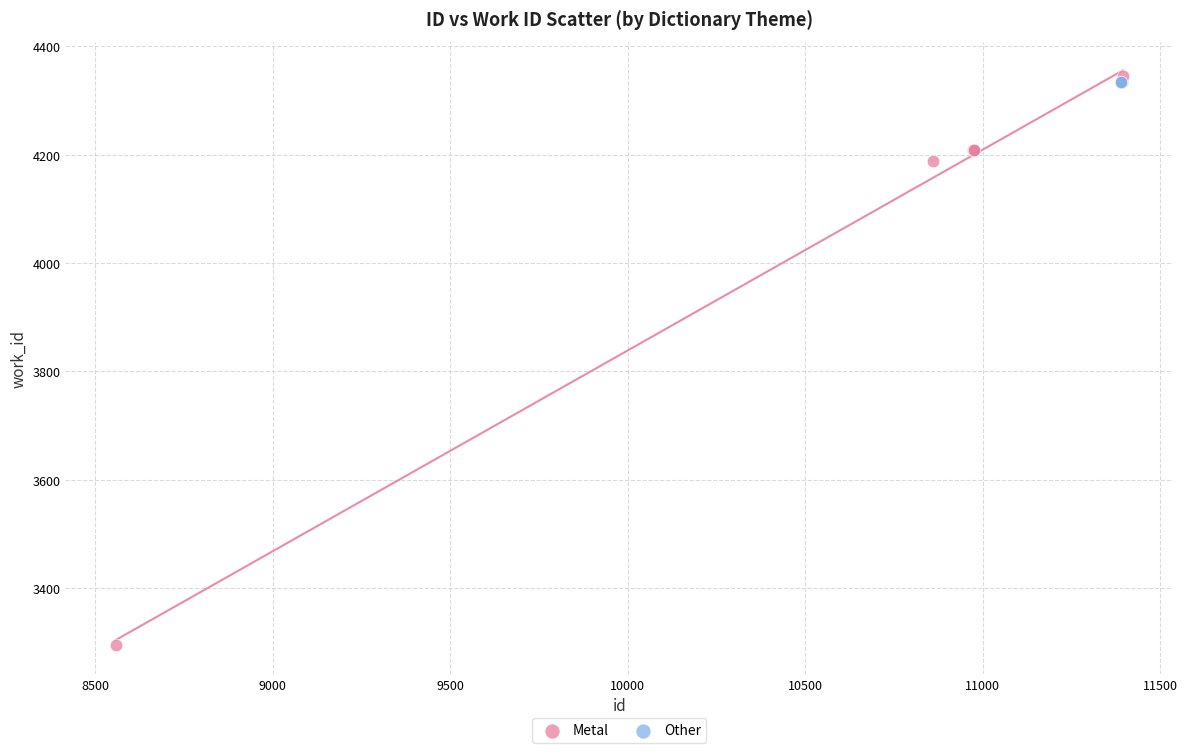

What are all the series names shown in the legend?

Metal, Other